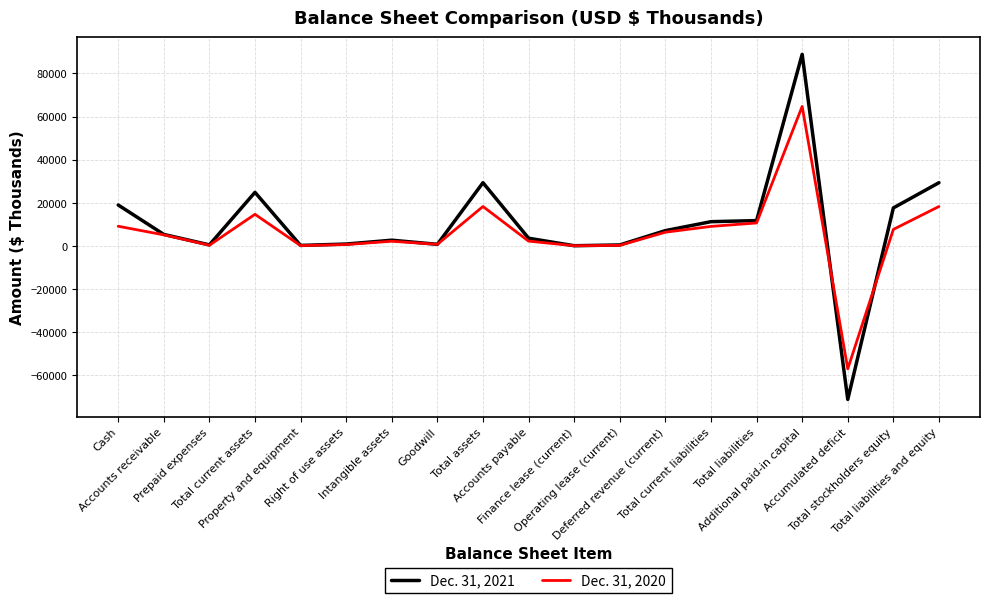

What are all the series names shown in the legend?

Dec. 31, 2021, Dec. 31, 2020